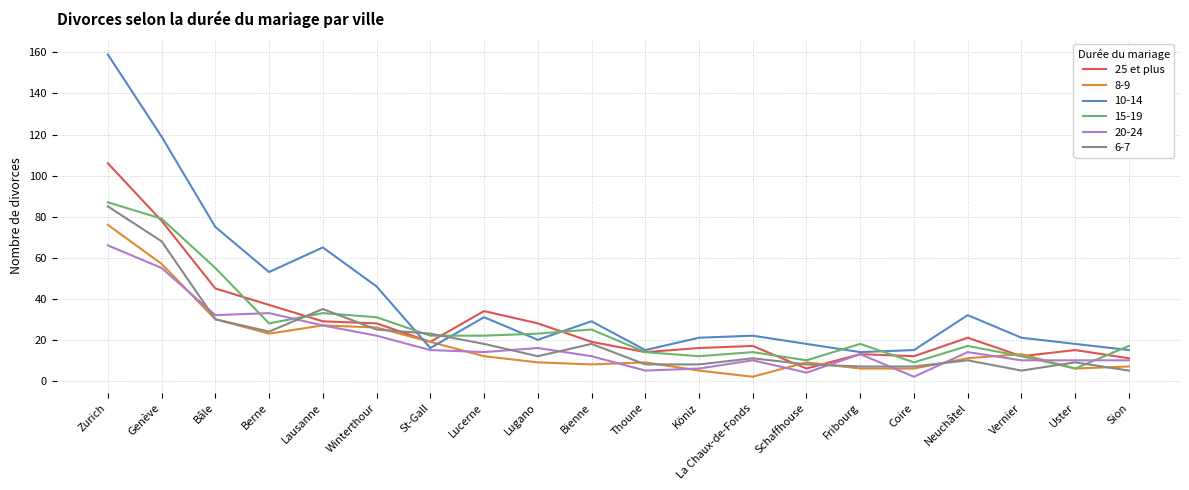

What position from the left is Vernier?

18